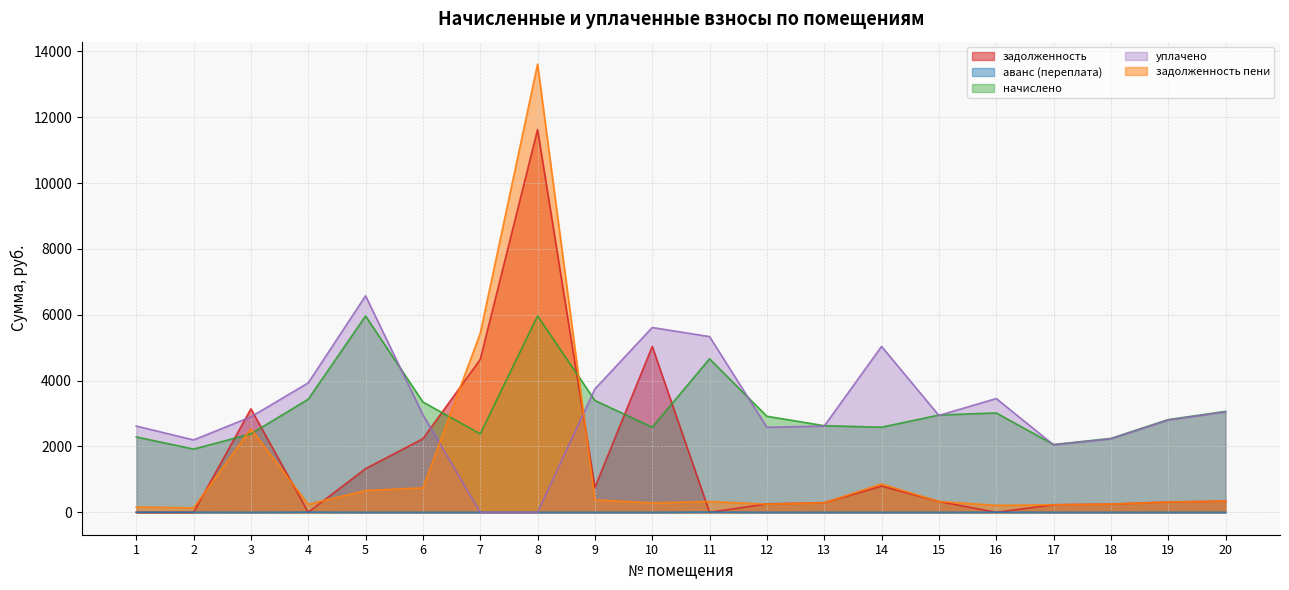

At which category does the chart reach its minimum across all series?

1